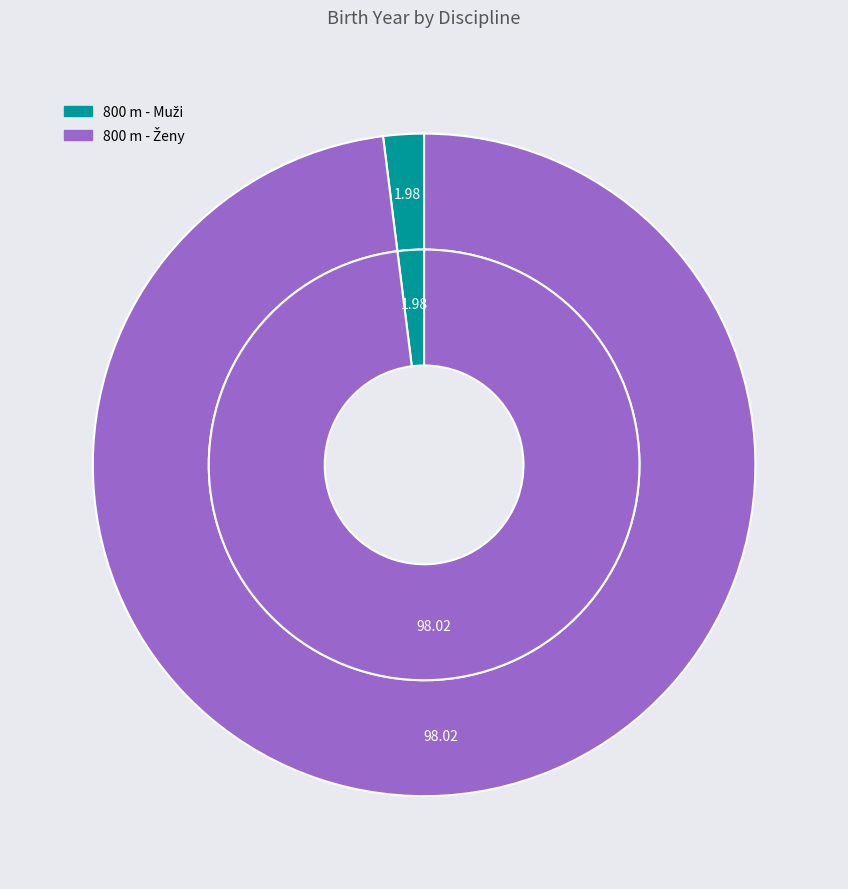

What percentage is the 800 m - Ženy slice, to the nearest percent?

98%